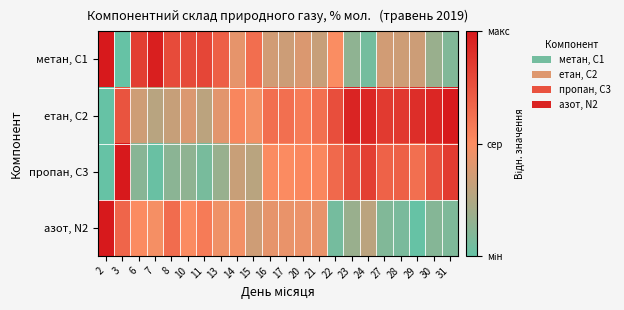

Reading left to right, transcribe all the data shown in this chart.

метан, С1: 2=1.0	3=0.0	6=0.8	7=1.0	8=0.8	10=0.8	11=0.8	13=0.7	14=0.4	15=0.6	16=0.4	17=0.3	20=0.4	21=0.3	22=0.5	23=0.1	24=0.1	27=0.4	28=0.3	29=0.3	30=0.2	31=0.1
етан, С2: 2=0.0	3=0.7	6=0.3	7=0.3	8=0.3	10=0.4	11=0.3	13=0.4	14=0.5	15=0.5	16=0.6	17=0.6	20=0.6	21=0.6	22=0.8	23=0.9	24=0.9	27=0.9	28=0.9	29=0.9	30=0.9	31=1.0
пропан, С3: 2=0.0	3=1.0	6=0.1	7=0.0	8=0.1	10=0.1	11=0.1	13=0.2	14=0.3	15=0.3	16=0.5	17=0.5	20=0.5	21=0.5	22=0.7	23=0.8	24=0.8	27=0.7	28=0.7	29=0.6	30=0.8	31=0.8
азот, N2: 2=1.0	3=0.7	6=0.5	7=0.5	8=0.6	10=0.5	11=0.6	13=0.5	14=0.5	15=0.3	16=0.4	17=0.4	20=0.4	21=0.4	22=0.1	23=0.2	24=0.3	27=0.1	28=0.1	29=0.0	30=0.1	31=0.1